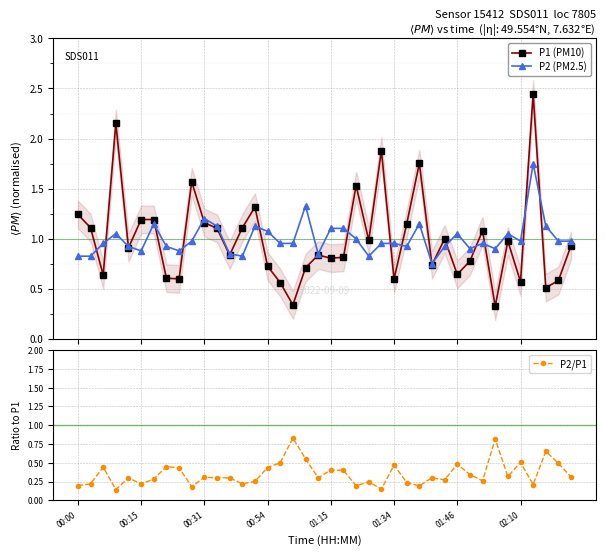

After their last crossing, which series has the higher values: P1 (PM10) or P2/P1?

P1 (PM10)